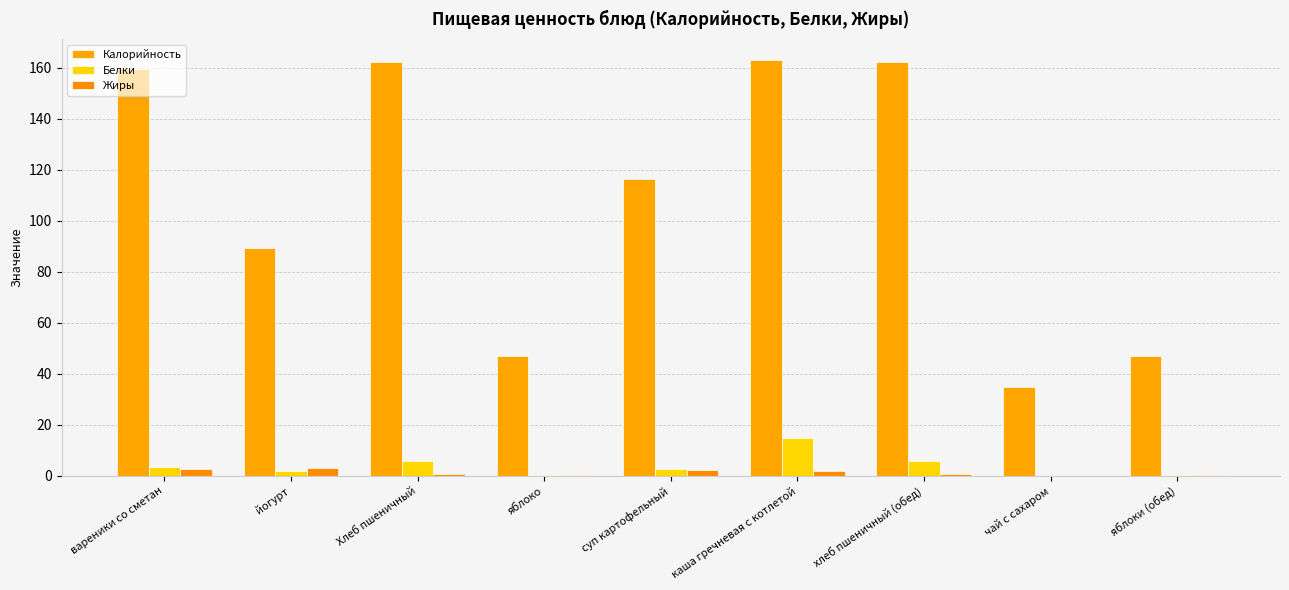

What is the greatest value displayed?

163.0